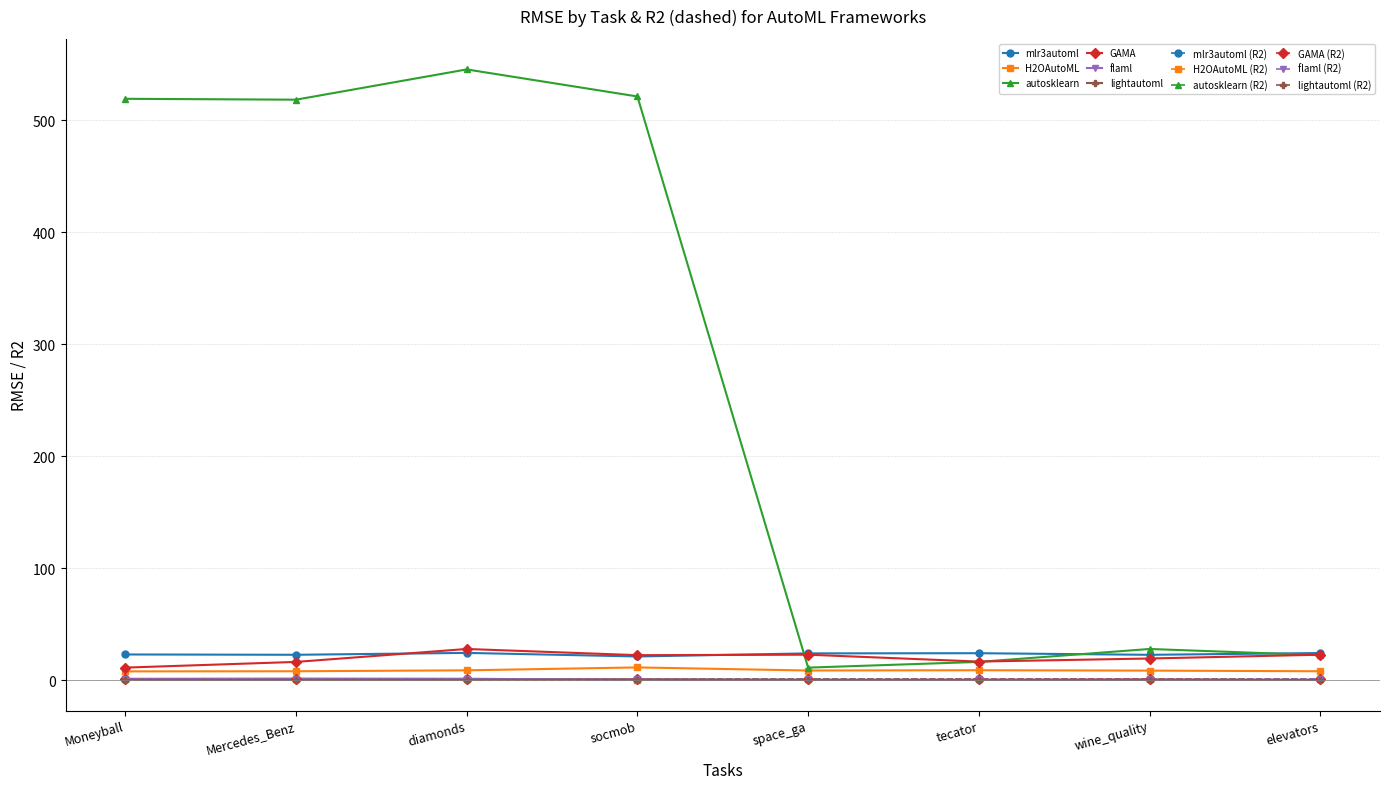

What is the difference between the second highest and minimum values in the H2OAutoML series?

1.0